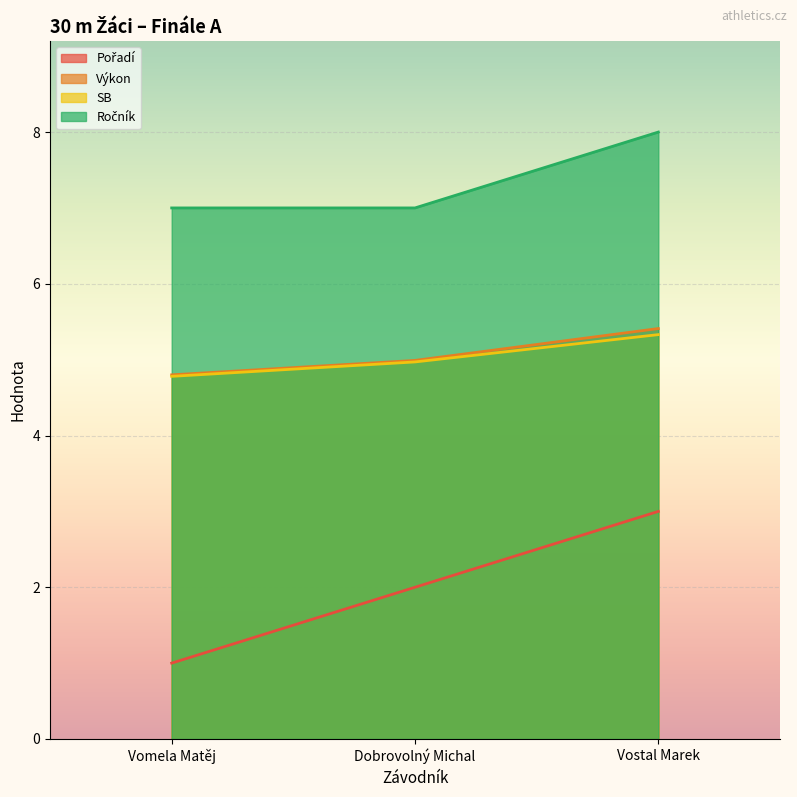

What is the difference between the Pořadí values at Vomela Matěj and Dobrovolný Michal?

1.0